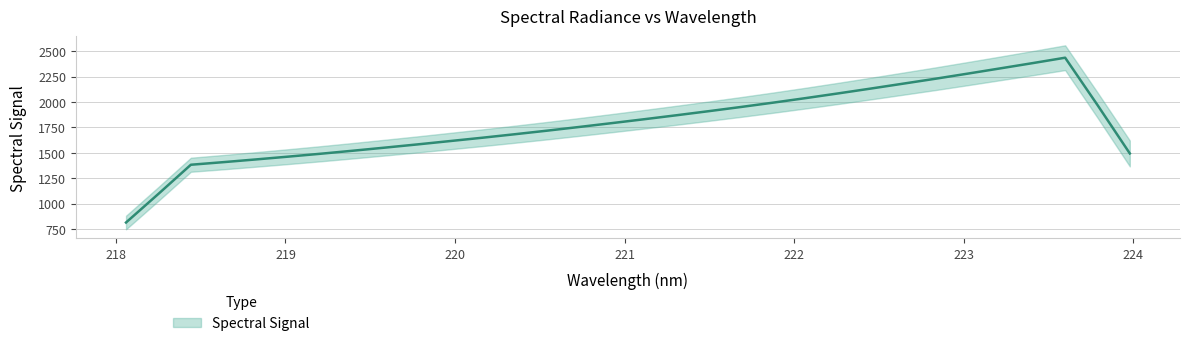

What is the label of the 16th point from the left?

220.9264